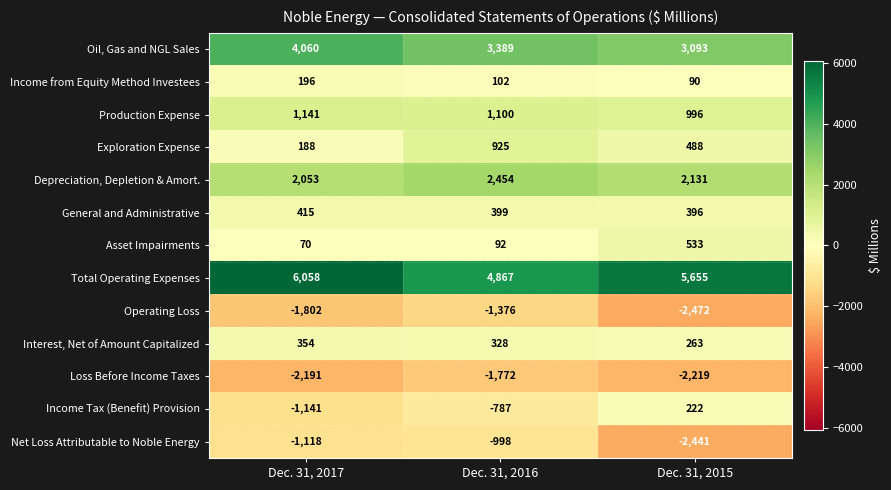

How many data points in Operating Loss are above -1802?

1